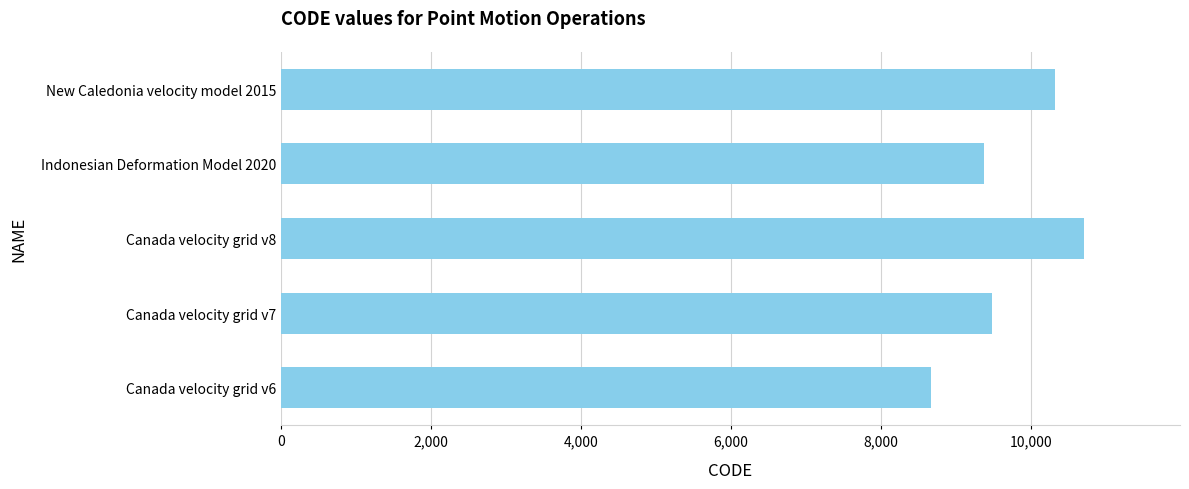

Which has a higher value, Canada velocity grid v7 or Canada velocity grid v6?

Canada velocity grid v7